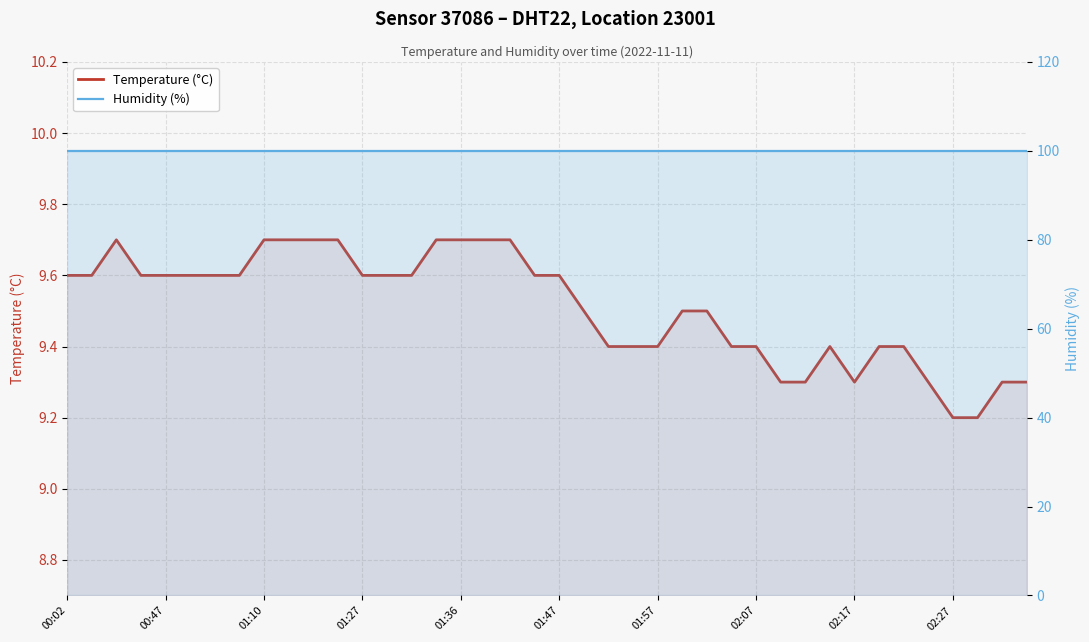

Between 25 and 00:02, which is larger?

00:02